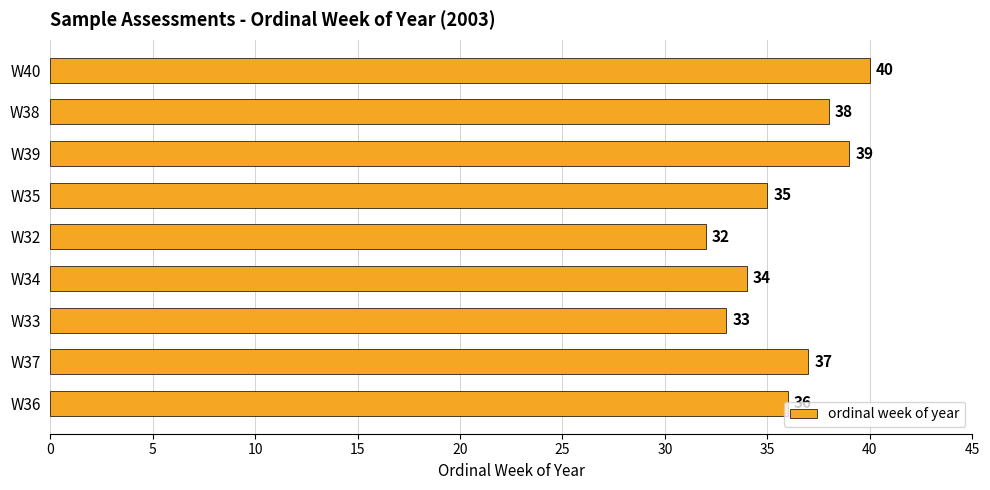

How many values are between 34 and 38?

5